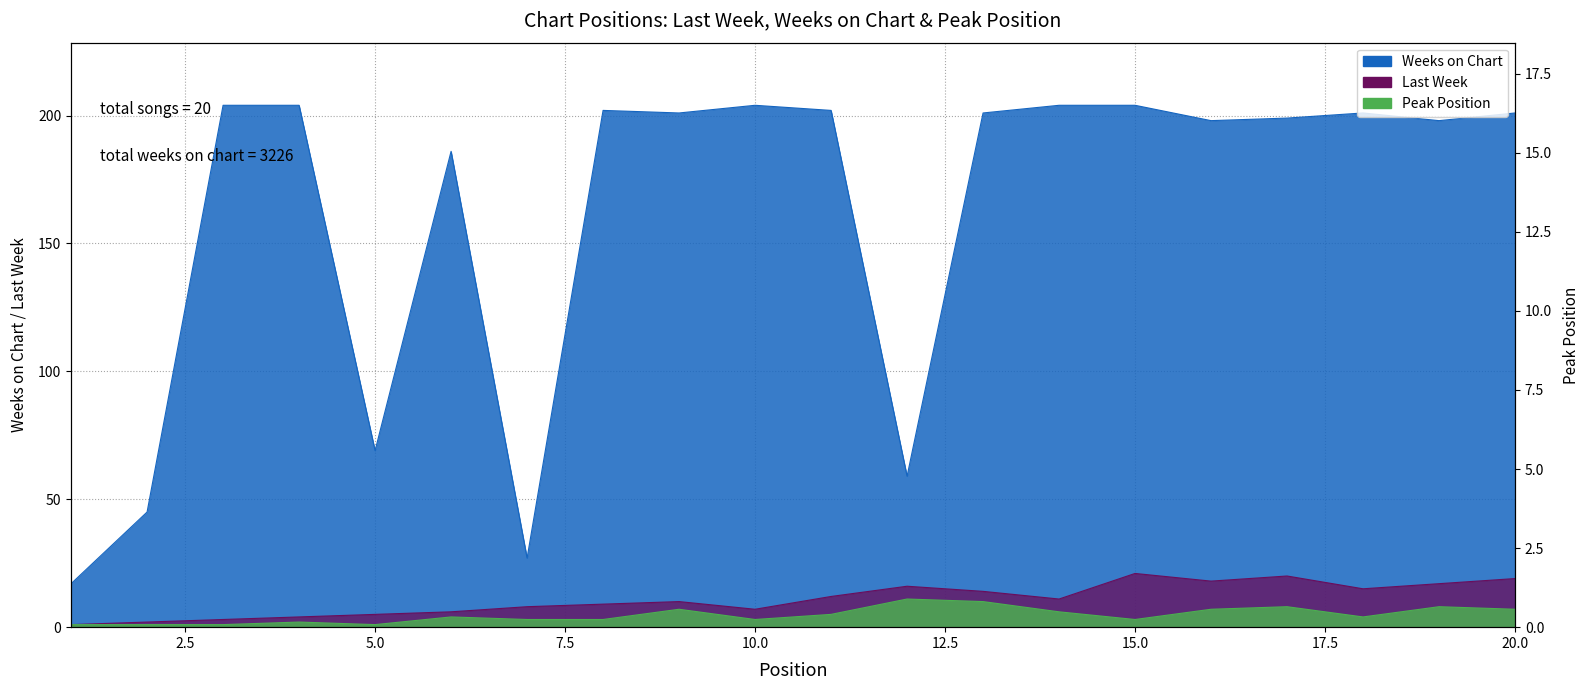

At which category does Peak Position reach its first local peak?

4